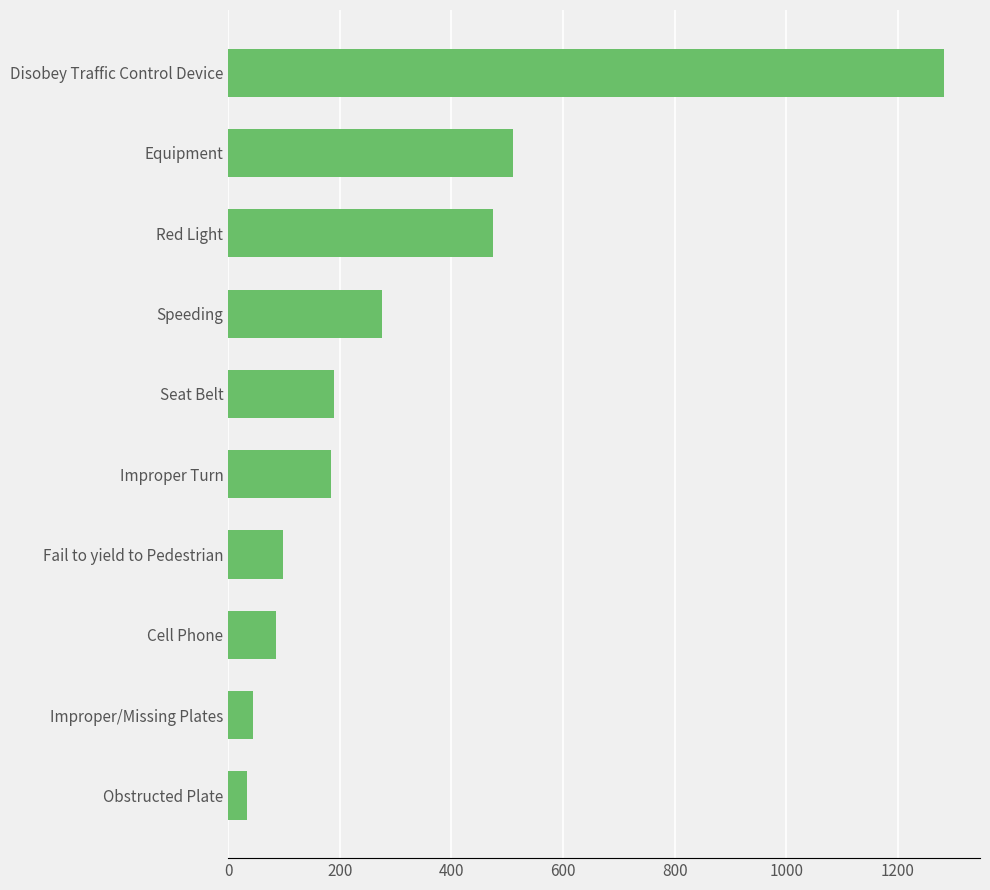

What is the difference between the values at Seat Belt and Disobey Traffic Control Device?

1093